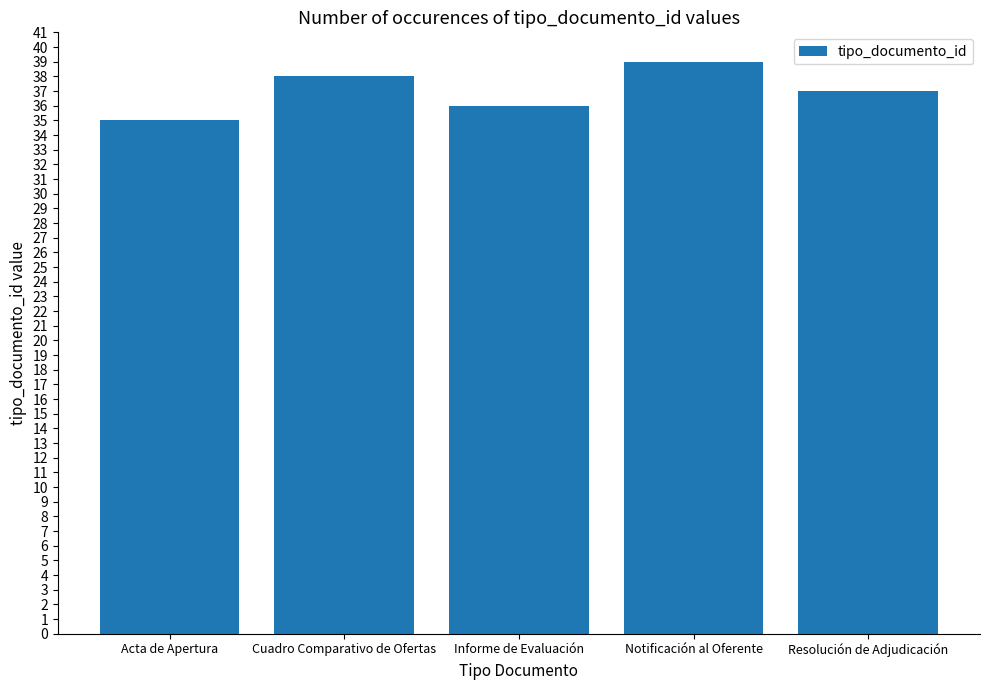

How many distinct data groups are displayed?

1